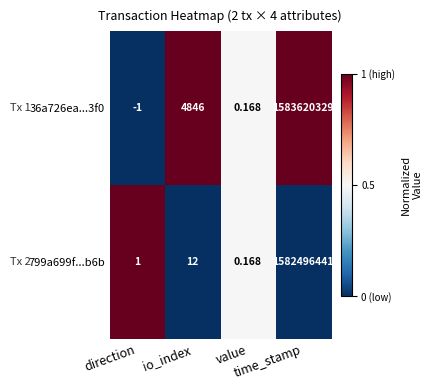

What is the total value across all series at time_stamp?

3166116770.0